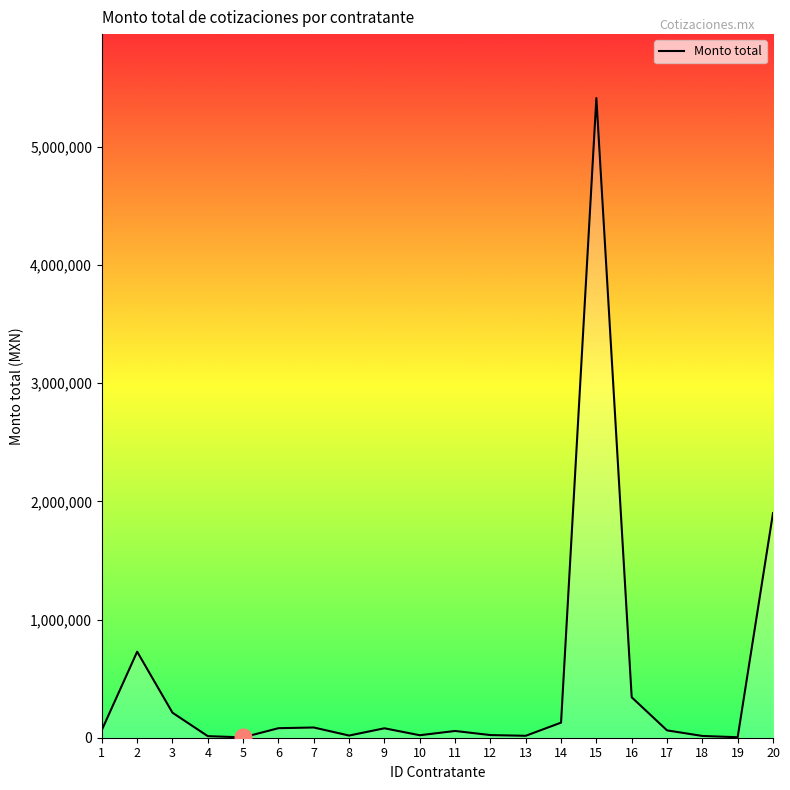

What is the difference between the maximum and minimum values?

5408741.2